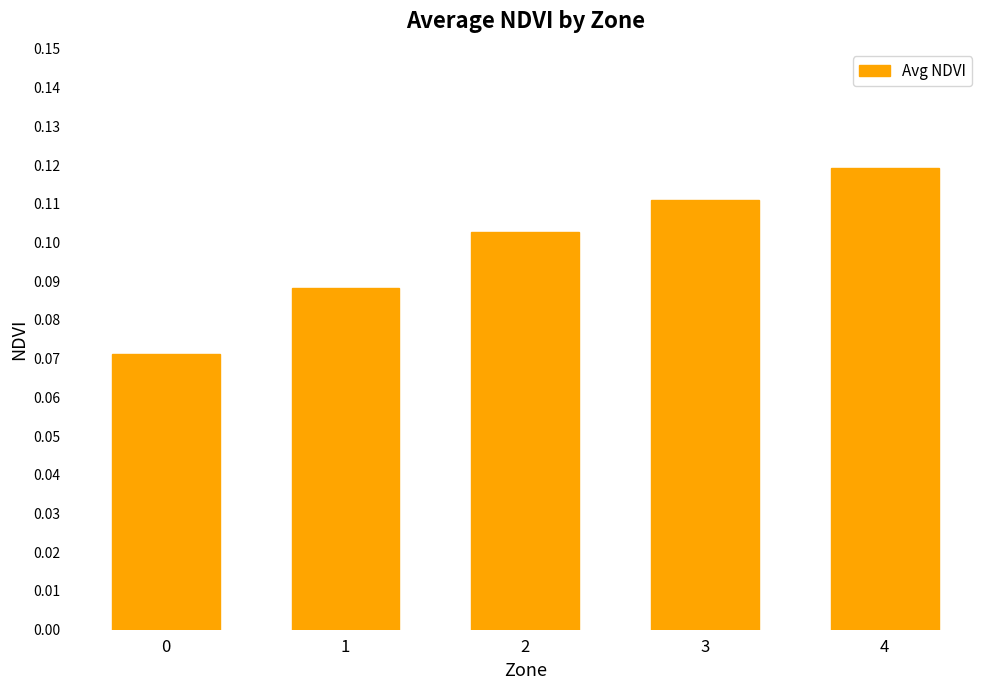

The chart shows a value of 0.2 at 3. True or false?

False